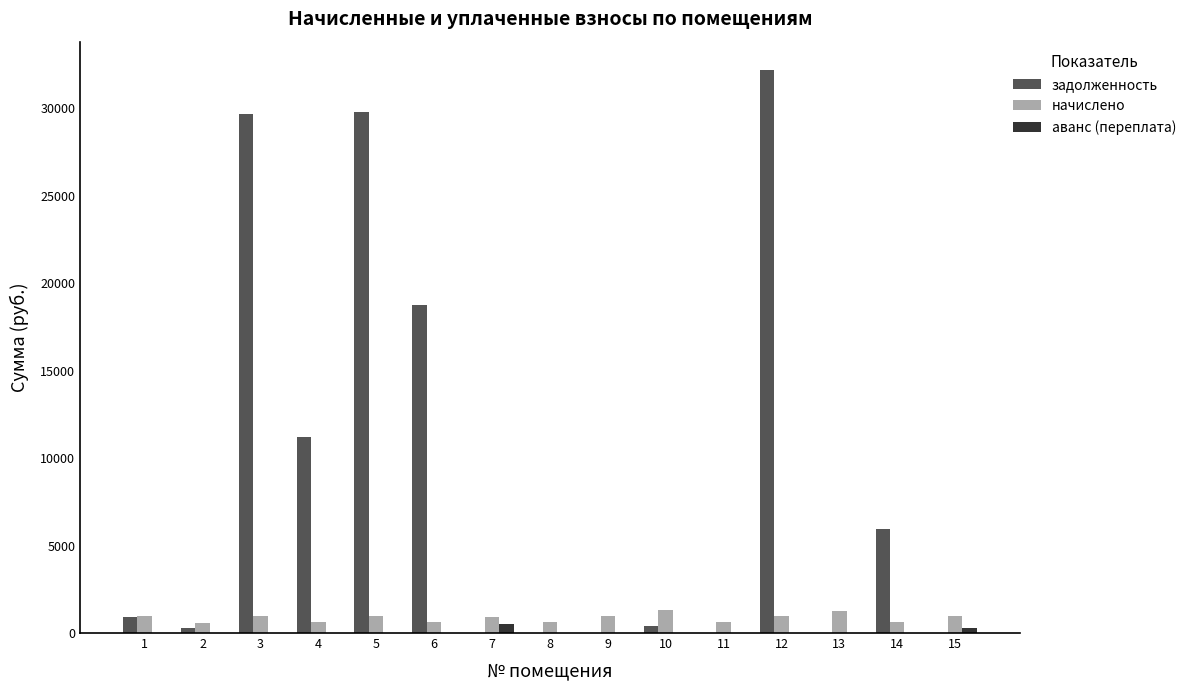

Are the bars horizontal?

No